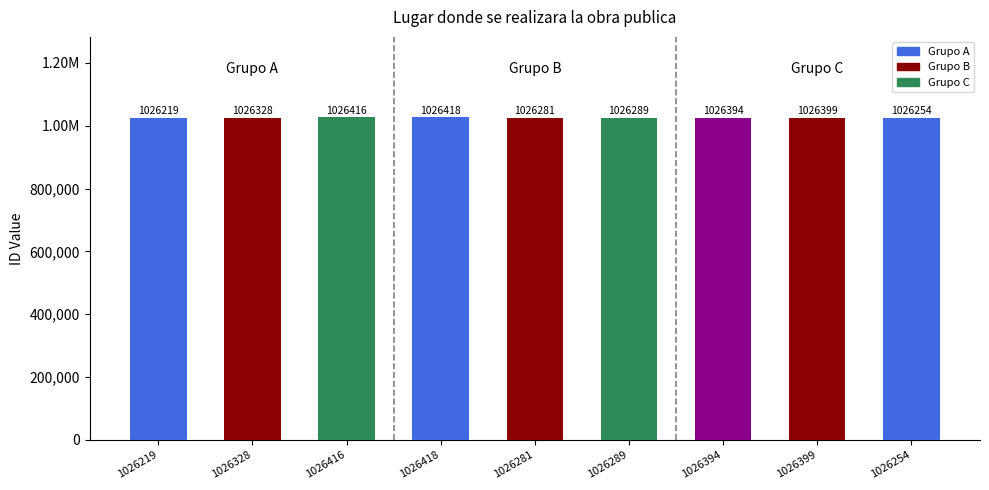

Rank the categories by value from lowest to highest.

1026219, 1026254, 1026281, 1026289, 1026328, 1026394, 1026399, 1026416, 1026418